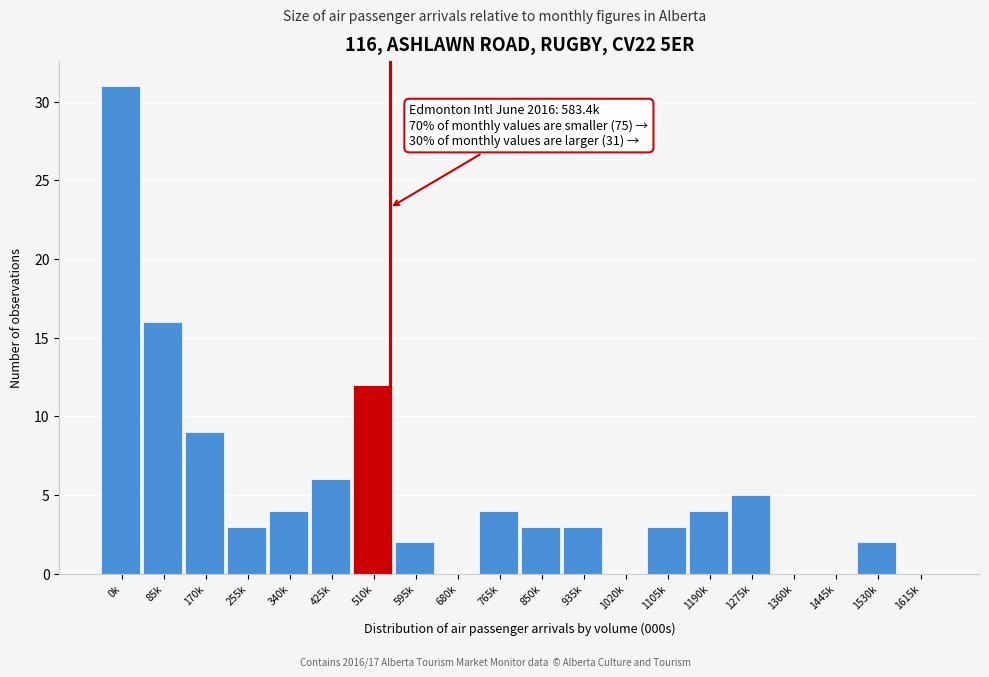

Reading right to left, what are all the values shown in this chart?

1615k=0	1530k=2	1445k=0	1360k=0	1275k=5	1190k=4	1105k=3	1020k=0	935k=3	850k=3	765k=4	680k=0	595k=2	510k=12	425k=6	340k=4	255k=3	170k=9	85k=16	0k=31